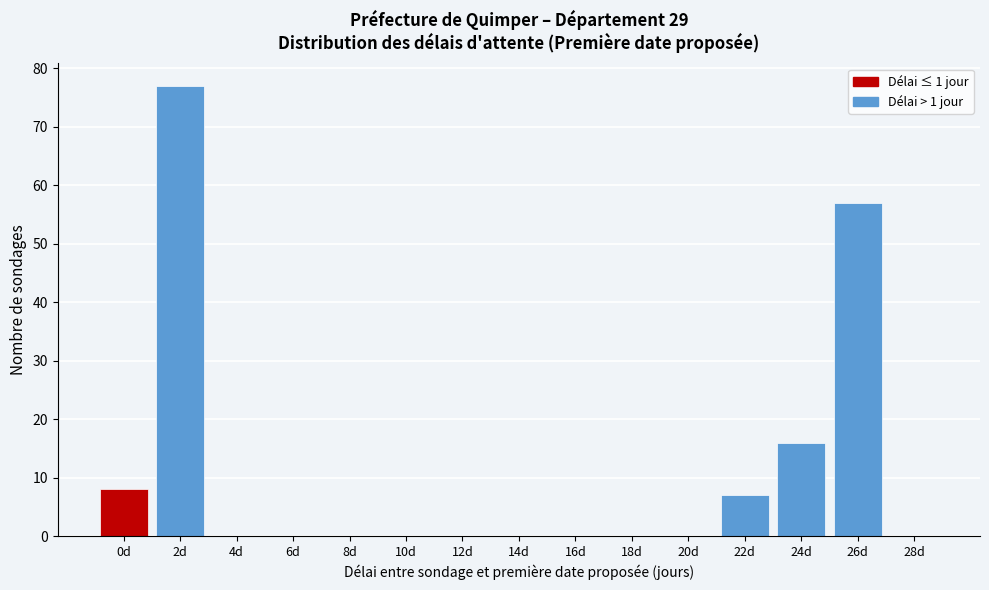

Reading left to right, extract all data points from this chart.

0d=8	2d=77	4d=0	6d=0	8d=0	10d=0	12d=0	14d=0	16d=0	18d=0	20d=0	22d=7	24d=16	26d=57	28d=0